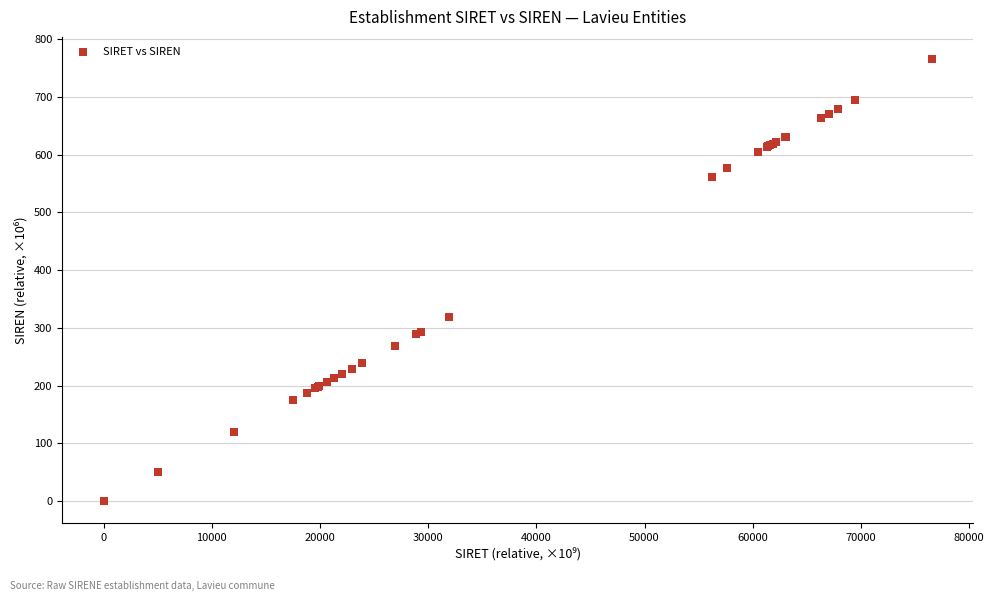

What Y value in the scatter plot is closest to 382?

319.2